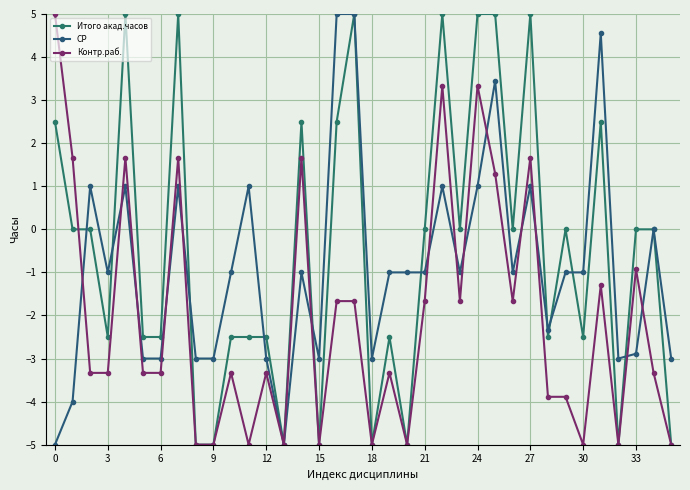

List the series in order of their overall mean, lowest first.

Контр.раб., СР, Итого акад.часов